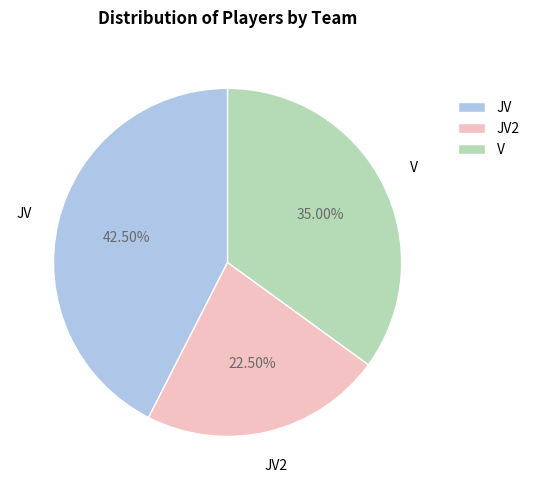

Which has a higher value, JV2 or V?

V